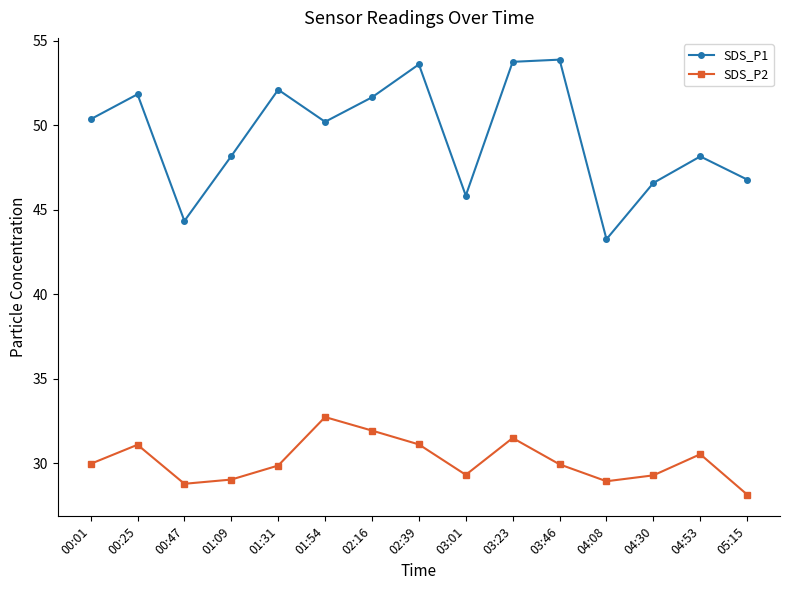

What is the value of the SDS_P1 point at the 5th from the left?

52.1